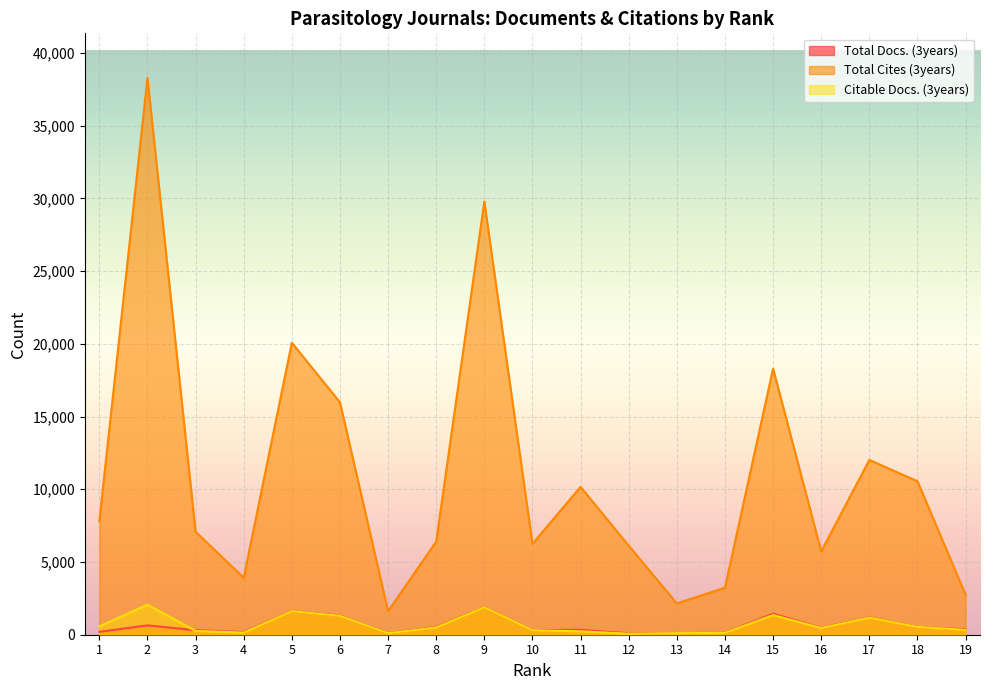

What is the approximate value of Total Cites (3years) at 18?

10552